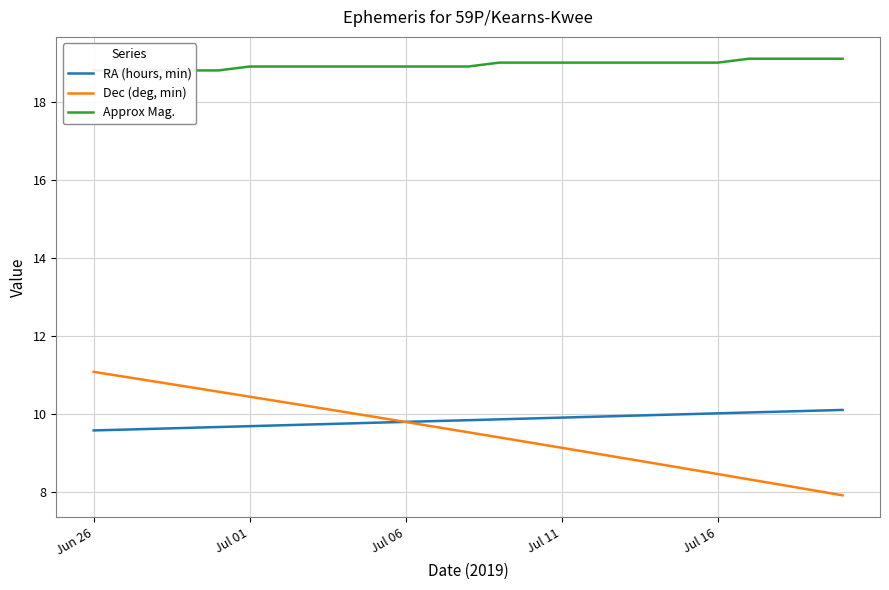

At which category does the chart reach its peak across all series?

21